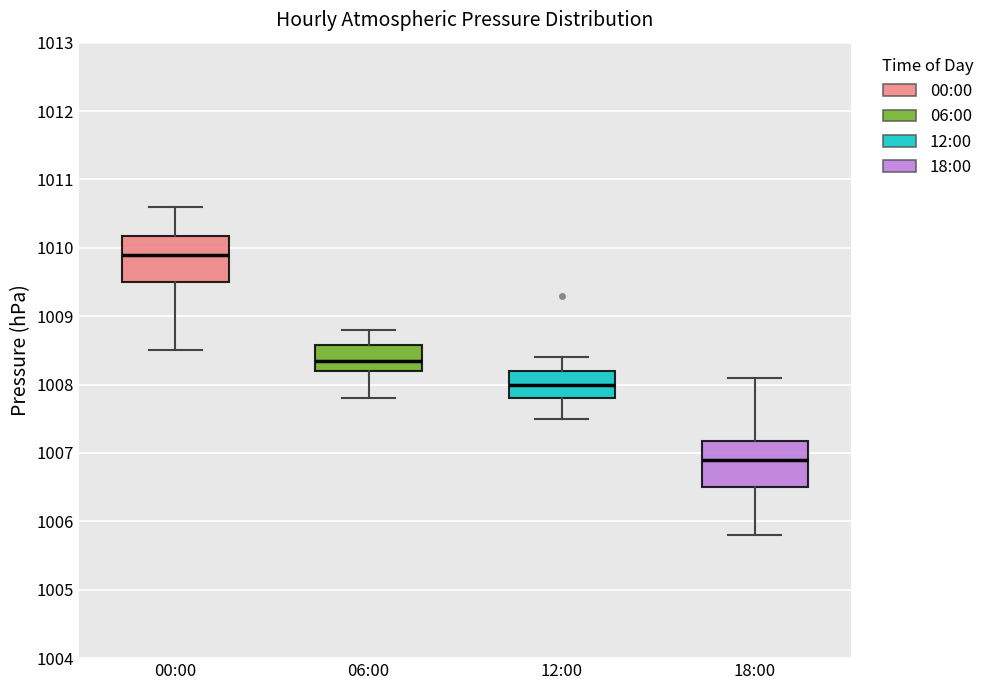

Where is the lower edge of the box for 00:00 on the y-axis? The values are not printed on the chart, so give them approximately, as read against the axis.

1009.5